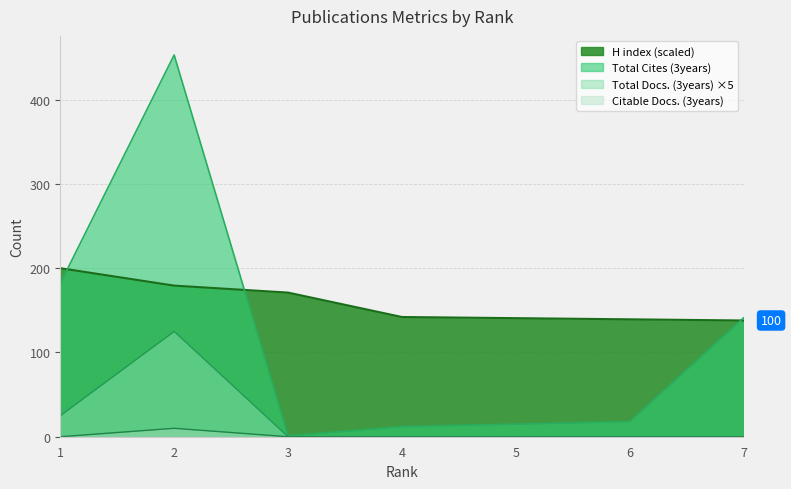

What is the value of the Total Cites (3years) point at the 6th from the left?

18.0